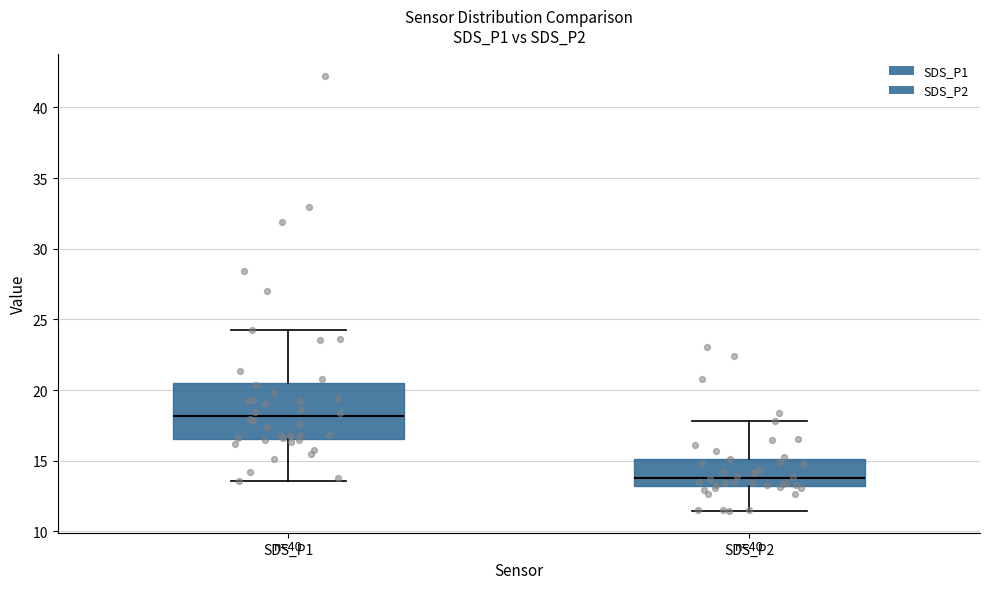

Which box has the highest median line?

SDS_P1